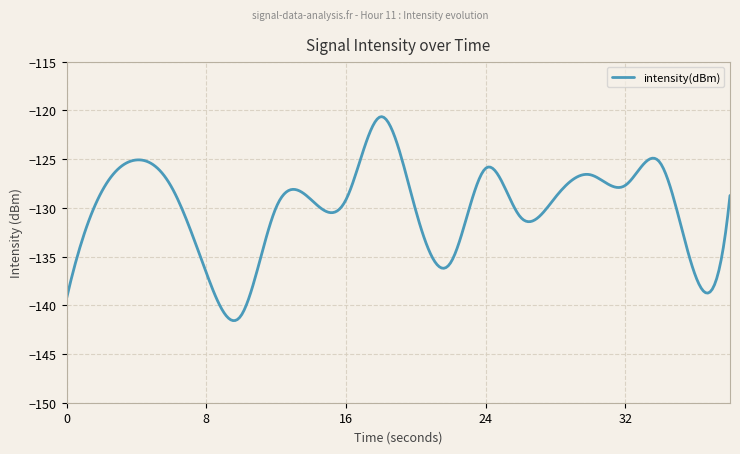

What is the difference between the maximum and minimum values?

20.9